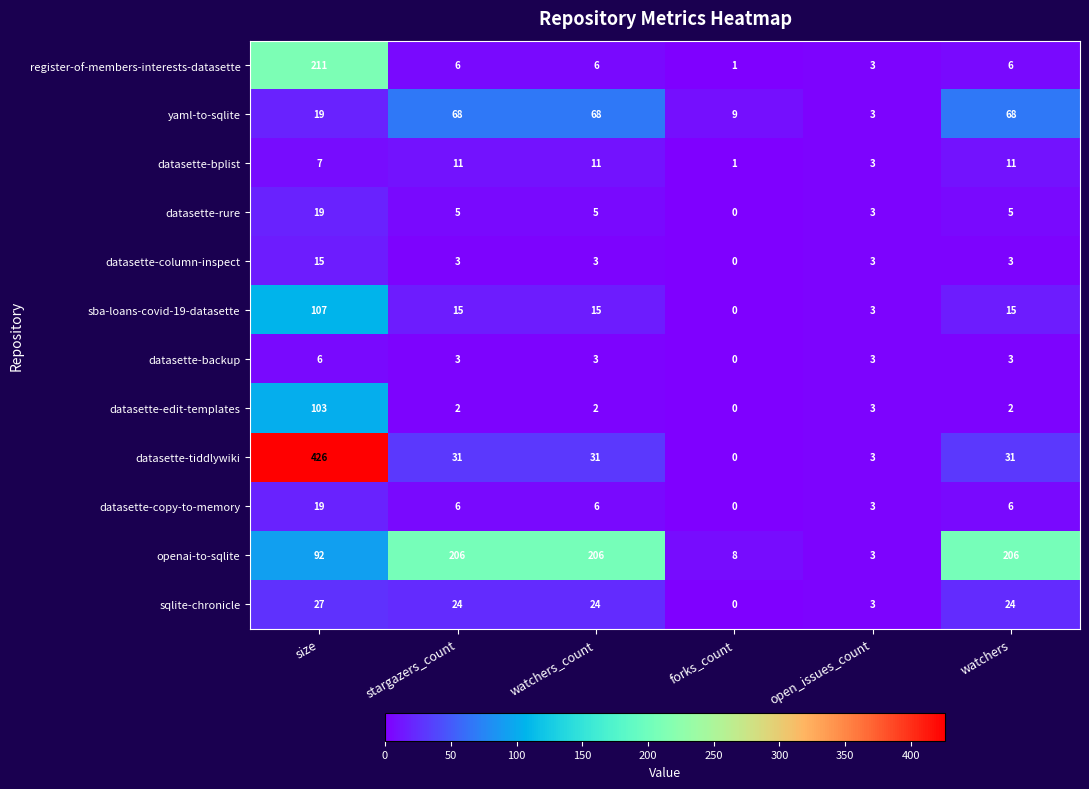

What is the maximum value shown in the chart?

426